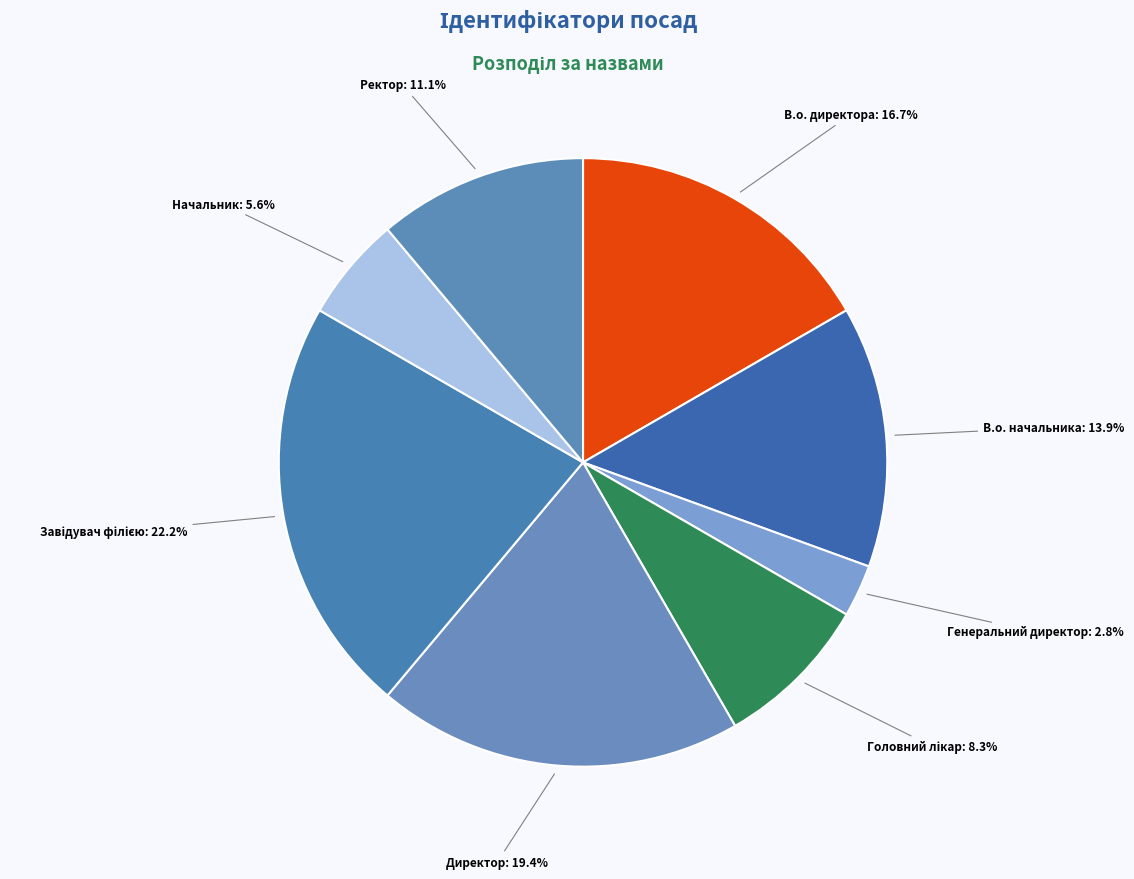

How many segments does this pie chart have?

8